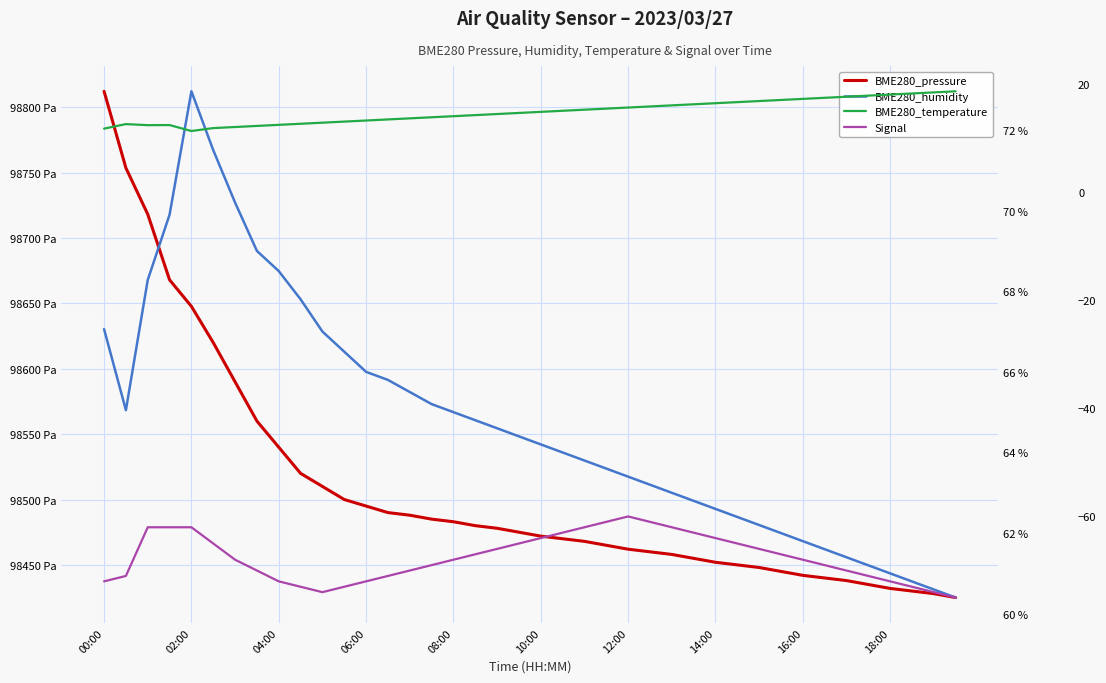

What is the difference between the BME280_temperature values at 39 and 33?

1.2